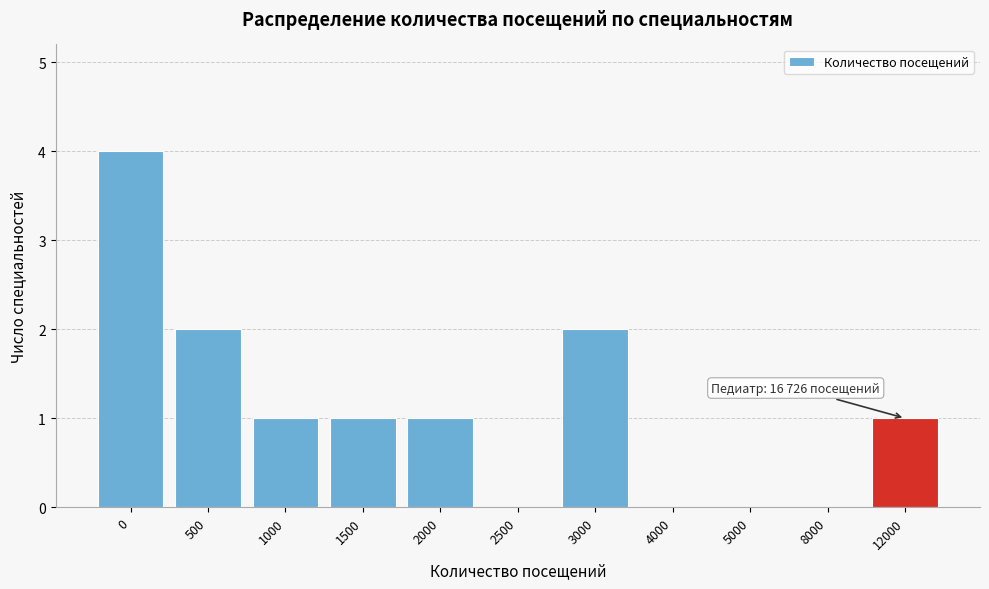

Reading right to left, transcribe all the data shown in this chart.

12000=1	8000=0	5000=0	4000=0	3000=2	2500=0	2000=1	1500=1	1000=1	500=2	0=4